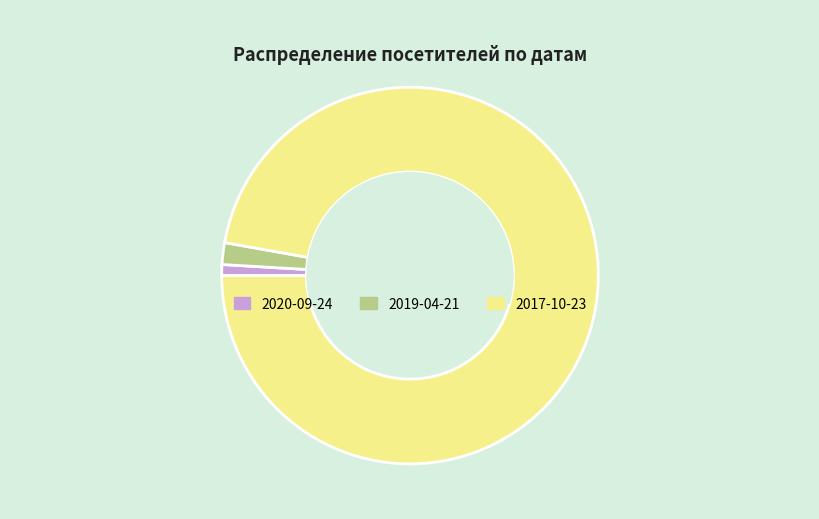

How many segments does this pie chart have?

3